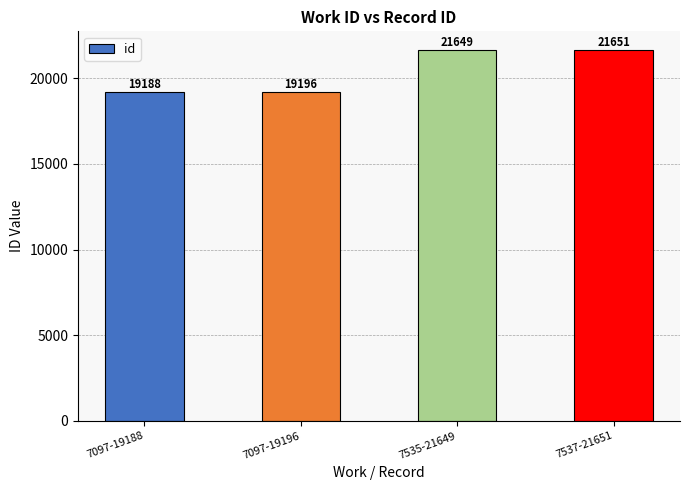

What is the ratio of the value at 7535-21649 to the value at 7097-19188?

1.1